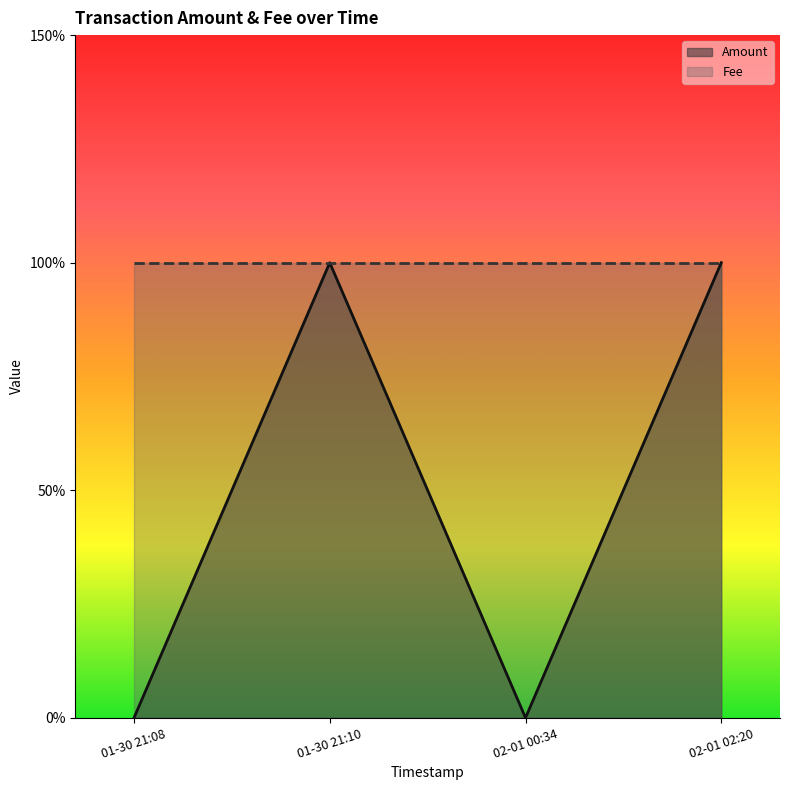

The Amount series shows 1 at 02-01 02:20. True or false?

True